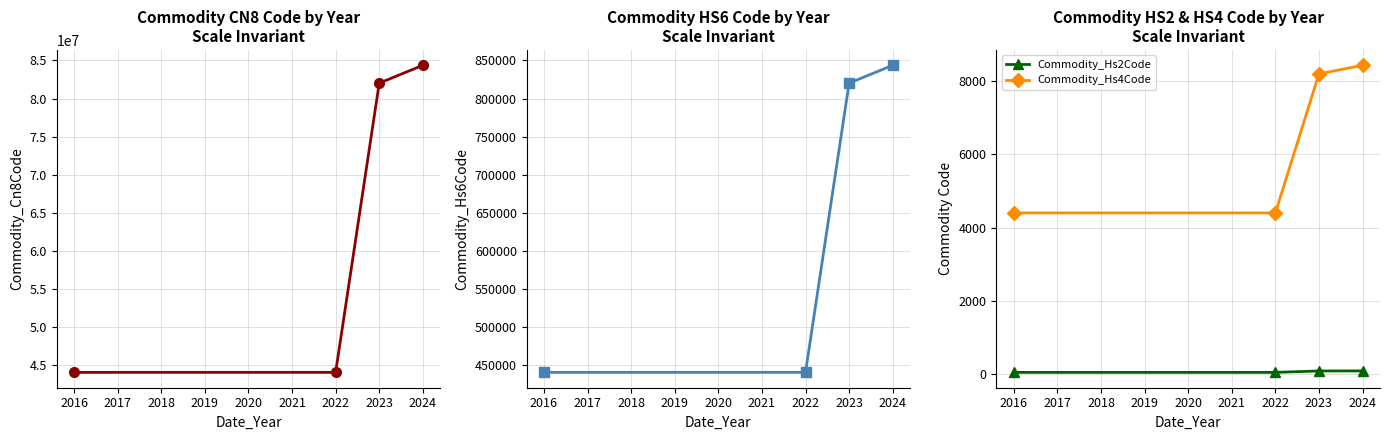

True or false: Commodity_Hs2Code and Commodity_Cn8Code intersect in this chart.

False